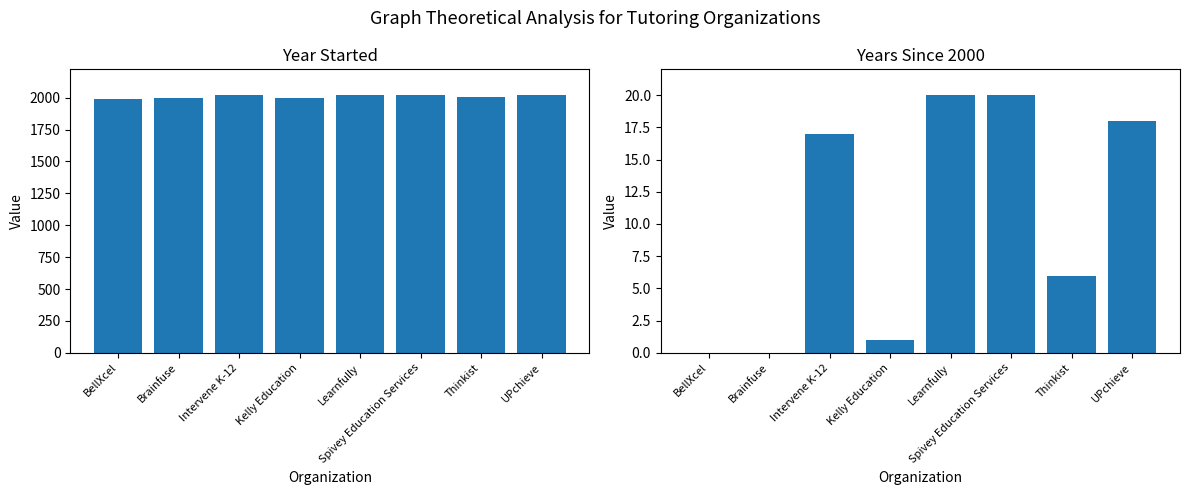

Reading left to right, list all the values displayed in this chart.

Year Started: 1992	1999	2017	2001	2020	2020	2006	2018
Years Since 2000: -8	-1	17	1	20	20	6	18